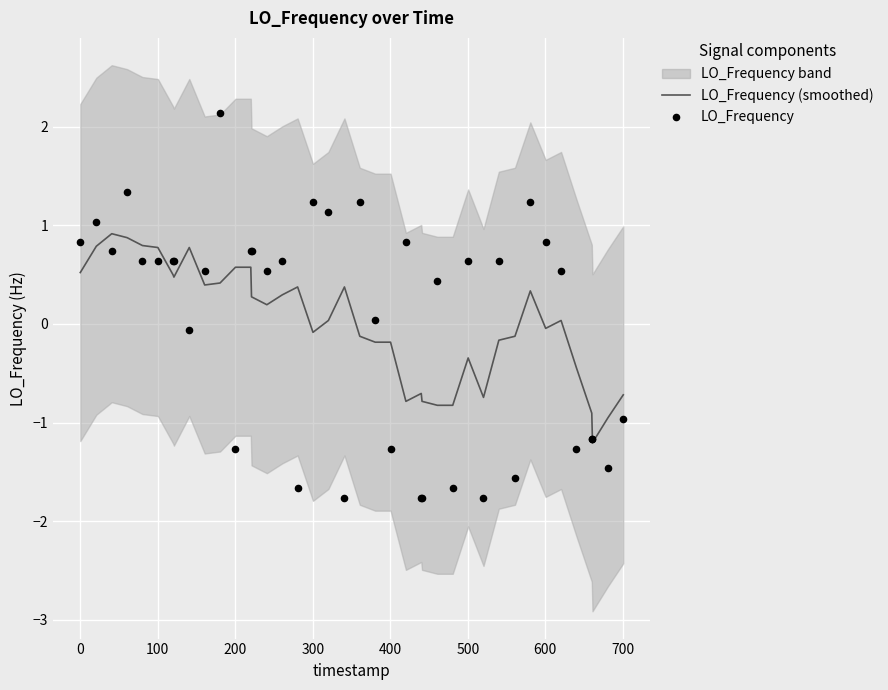

Is the value of LO_Frequency (smoothed) at 34 greater than the value of LO_Frequency at 16?

Yes